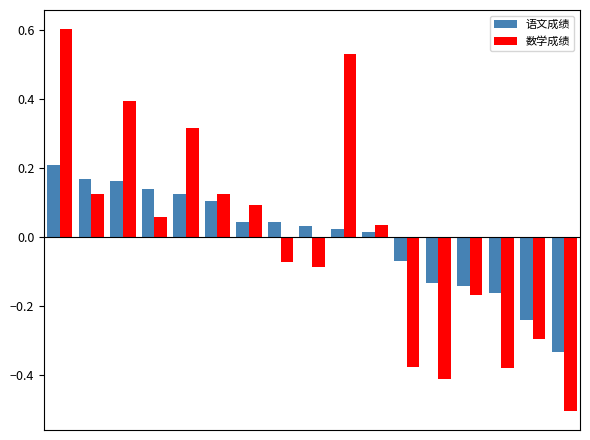

What is the greatest value displayed?

0.6